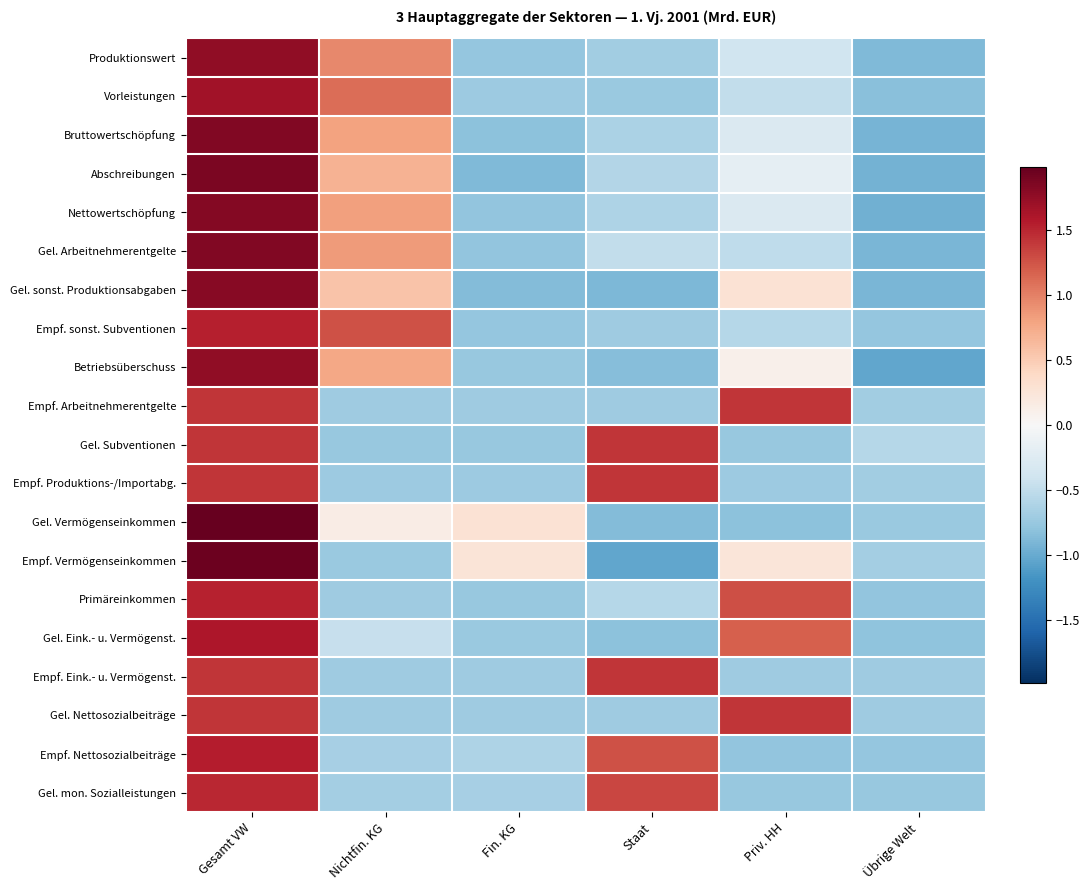

Reading right to left, what are all the values shown in this chart?

Produktionswert: Übrige Welt=-0.9	Priv. HH=-0.4	Staat=-0.7	Fin. KG=-0.8	Nichtfin. KG=1.0	Gesamt VW=1.8
Vorleistungen: Übrige Welt=-0.8	Priv. HH=-0.5	Staat=-0.7	Fin. KG=-0.7	Nichtfin. KG=1.1	Gesamt VW=1.7
Bruttowertschöpfung: Übrige Welt=-0.9	Priv. HH=-0.3	Staat=-0.6	Fin. KG=-0.8	Nichtfin. KG=0.8	Gesamt VW=1.8
Abschreibungen: Übrige Welt=-0.9	Priv. HH=-0.2	Staat=-0.6	Fin. KG=-0.9	Nichtfin. KG=0.7	Gesamt VW=1.9
Nettowertschöpfung: Übrige Welt=-1.0	Priv. HH=-0.3	Staat=-0.6	Fin. KG=-0.8	Nichtfin. KG=0.8	Gesamt VW=1.8
Gel. Arbeitnehmerentgelte: Übrige Welt=-0.9	Priv. HH=-0.5	Staat=-0.5	Fin. KG=-0.8	Nichtfin. KG=0.8	Gesamt VW=1.8
Gel. sonst. Produktionsabgaben: Übrige Welt=-0.9	Priv. HH=0.3	Staat=-0.9	Fin. KG=-0.9	Nichtfin. KG=0.6	Gesamt VW=1.8
Empf. sonst. Subventionen: Übrige Welt=-0.8	Priv. HH=-0.6	Staat=-0.7	Fin. KG=-0.8	Nichtfin. KG=1.3	Gesamt VW=1.5
Betriebsüberschuss: Übrige Welt=-1.0	Priv. HH=0.1	Staat=-0.8	Fin. KG=-0.8	Nichtfin. KG=0.8	Gesamt VW=1.8
Empf. Arbeitnehmerentgelte: Übrige Welt=-0.7	Priv. HH=1.4	Staat=-0.7	Fin. KG=-0.7	Nichtfin. KG=-0.7	Gesamt VW=1.4
Gel. Subventionen: Übrige Welt=-0.6	Priv. HH=-0.8	Staat=1.4	Fin. KG=-0.8	Nichtfin. KG=-0.8	Gesamt VW=1.4
Empf. Produktions-/Importabg.: Übrige Welt=-0.7	Priv. HH=-0.7	Staat=1.4	Fin. KG=-0.7	Nichtfin. KG=-0.7	Gesamt VW=1.4
Gel. Vermögenseinkommen: Übrige Welt=-0.7	Priv. HH=-0.8	Staat=-0.9	Fin. KG=0.3	Nichtfin. KG=0.1	Gesamt VW=2.0
Empf. Vermögenseinkommen: Übrige Welt=-0.7	Priv. HH=0.2	Staat=-1.0	Fin. KG=0.3	Nichtfin. KG=-0.7	Gesamt VW=1.9
Primäreinkommen: Übrige Welt=-0.8	Priv. HH=1.3	Staat=-0.6	Fin. KG=-0.8	Nichtfin. KG=-0.7	Gesamt VW=1.5
Gel. Eink.- u. Vermögenst.: Übrige Welt=-0.8	Priv. HH=1.2	Staat=-0.8	Fin. KG=-0.7	Nichtfin. KG=-0.5	Gesamt VW=1.6
Empf. Eink.- u. Vermögenst.: Übrige Welt=-0.7	Priv. HH=-0.7	Staat=1.4	Fin. KG=-0.7	Nichtfin. KG=-0.7	Gesamt VW=1.4
Gel. Nettosozialbeiträge: Übrige Welt=-0.7	Priv. HH=1.4	Staat=-0.7	Fin. KG=-0.7	Nichtfin. KG=-0.7	Gesamt VW=1.4
Empf. Nettosozialbeiträge: Übrige Welt=-0.8	Priv. HH=-0.8	Staat=1.3	Fin. KG=-0.6	Nichtfin. KG=-0.7	Gesamt VW=1.6
Gel. mon. Sozialleistungen: Übrige Welt=-0.7	Priv. HH=-0.7	Staat=1.3	Fin. KG=-0.7	Nichtfin. KG=-0.7	Gesamt VW=1.5